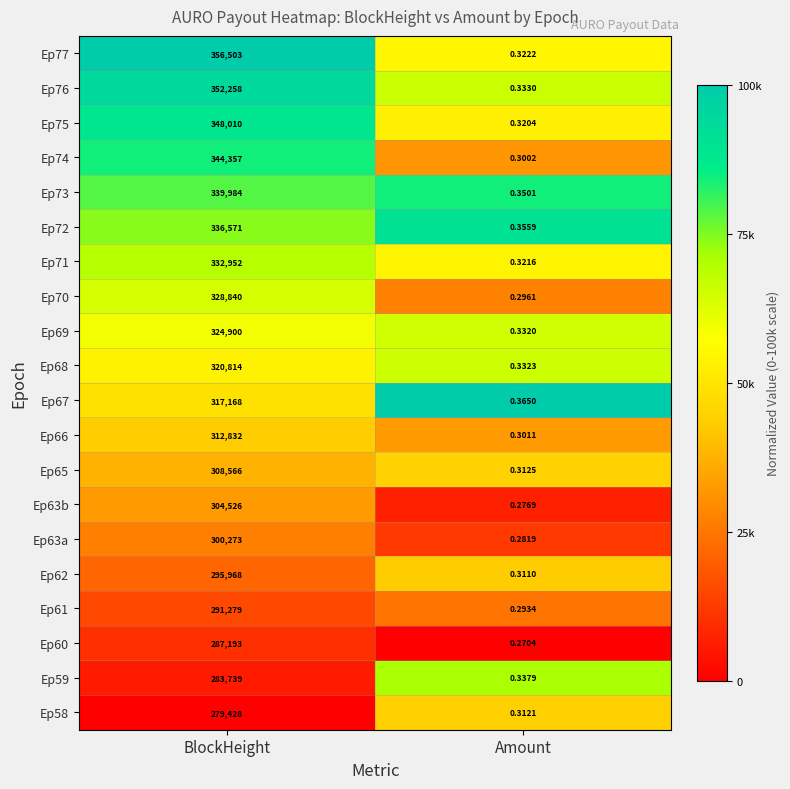

Which series has the largest range (max minus min)?

Ep77